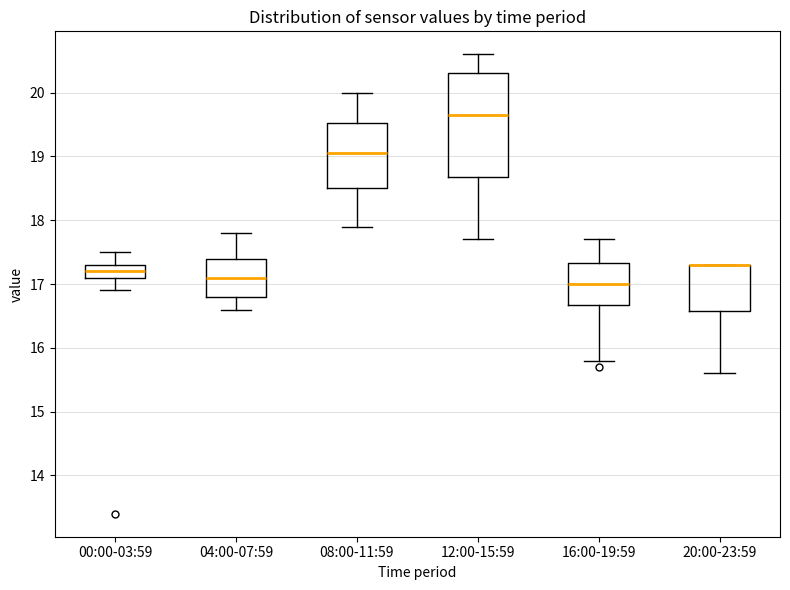

Reading left to right, transcribe this box plot: for each box, give where its median line is, the range the box spans, and where its two whiskers end, as read against the y-axis. The values are not printed on the chart, so give them approximately, as read against the axis.

00:00-03:59: median 17.2, box 17.1 to 17.3, whiskers 16.9 to 17.5
04:00-07:59: median 17.1, box 16.8 to 17.4, whiskers 16.6 to 17.8
08:00-11:59: median 19.1, box 18.5 to 19.5, whiskers 17.9 to 20.0
12:00-15:59: median 19.7, box 18.7 to 20.3, whiskers 17.7 to 20.6
16:00-19:59: median 17.0, box 16.7 to 17.3, whiskers 15.8 to 17.7
20:00-23:59: median 17.3 (drawn on the box's upper edge), box 16.6 to 17.3, whiskers 15.6 to 17.3